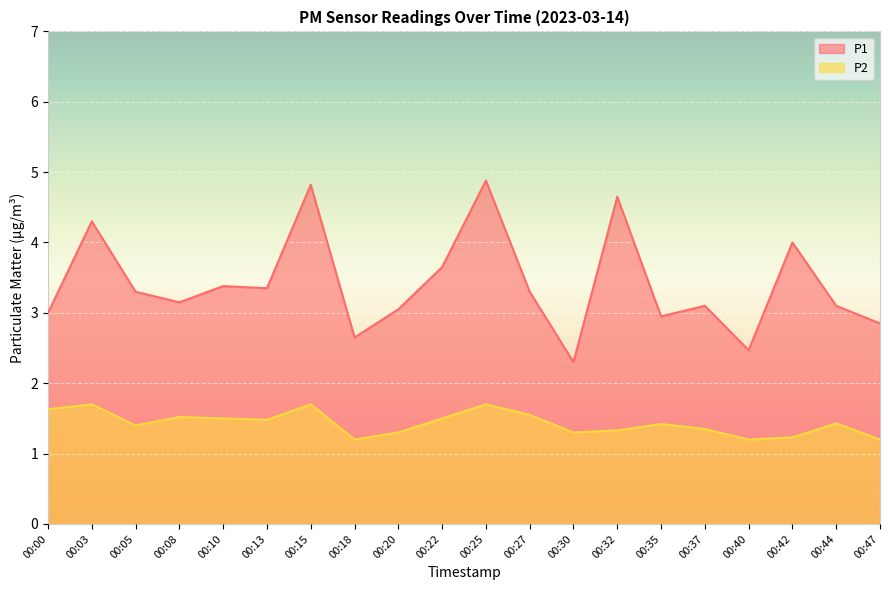

At which category does P1 reach its first local peak?

00:03